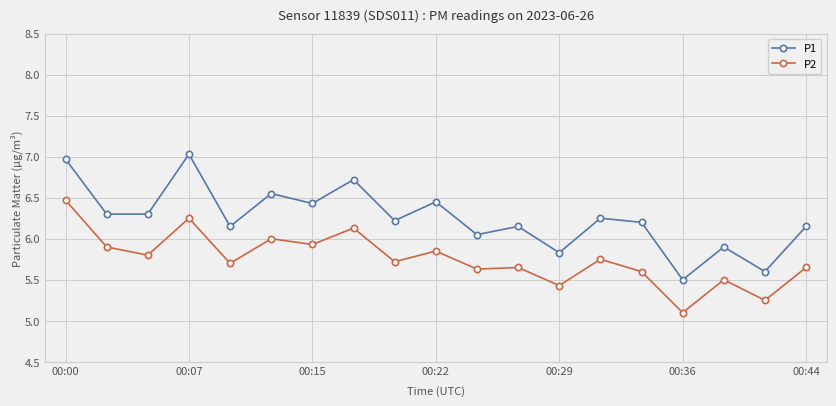

True or false: P1 and P2 intersect in this chart.

False